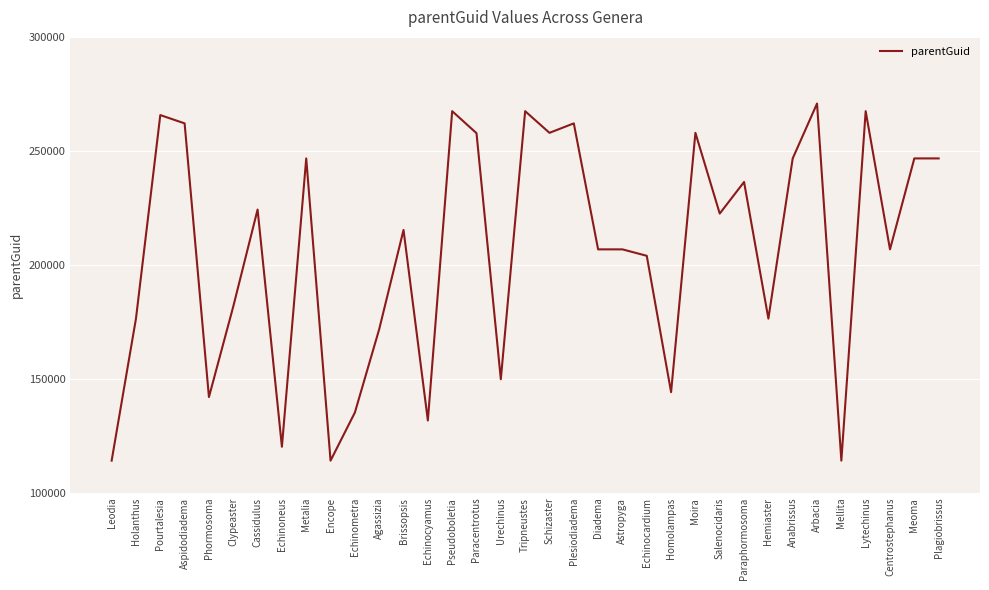

True or false: the data shows 121099 at Cassidulus.

False